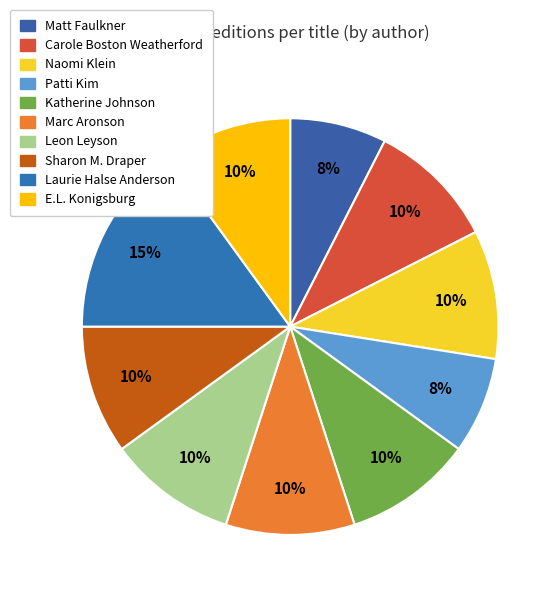

How many slices are in this pie chart?

10